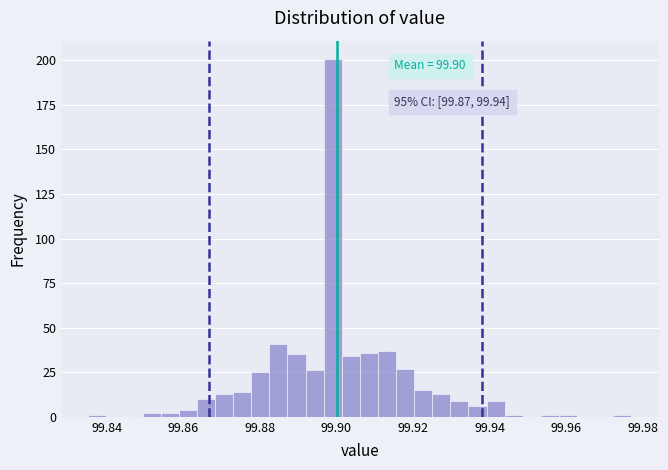

Read against the x-axis, roughly where is the centre of the tallest bar?

99.900